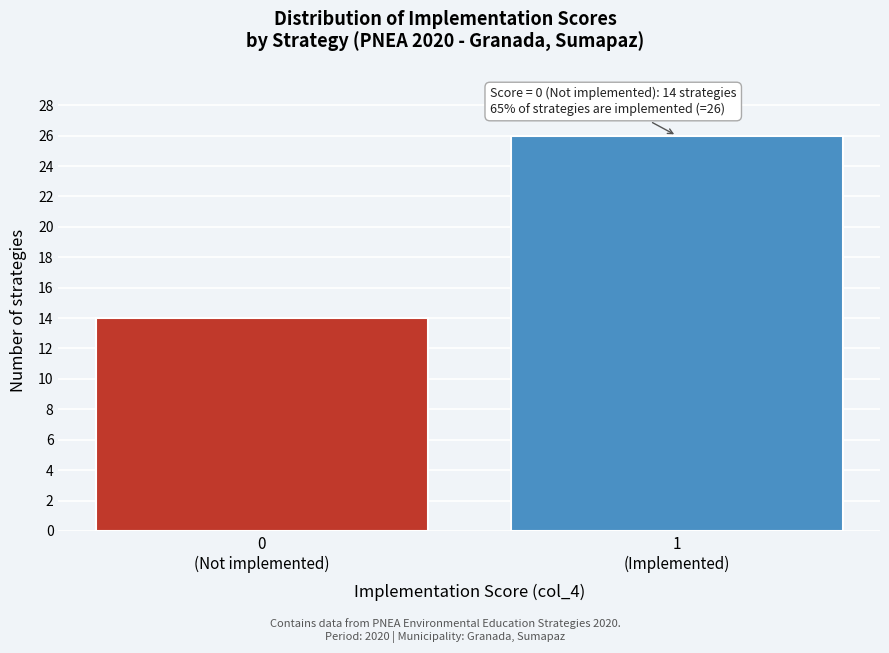

Reading right to left, extract all data points from this chart.

26	14